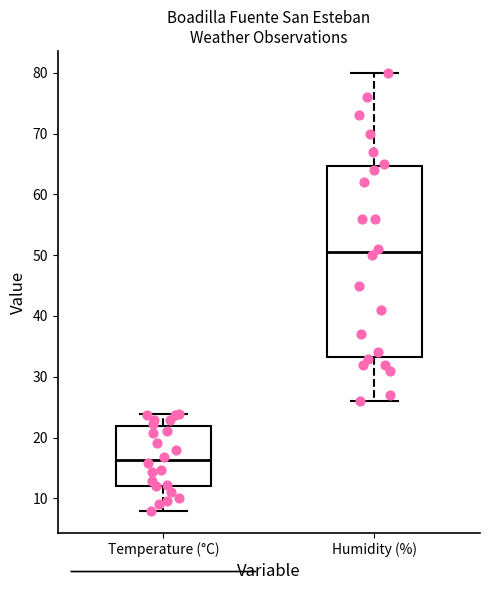

Which box has the highest median line?

Humidity (%)